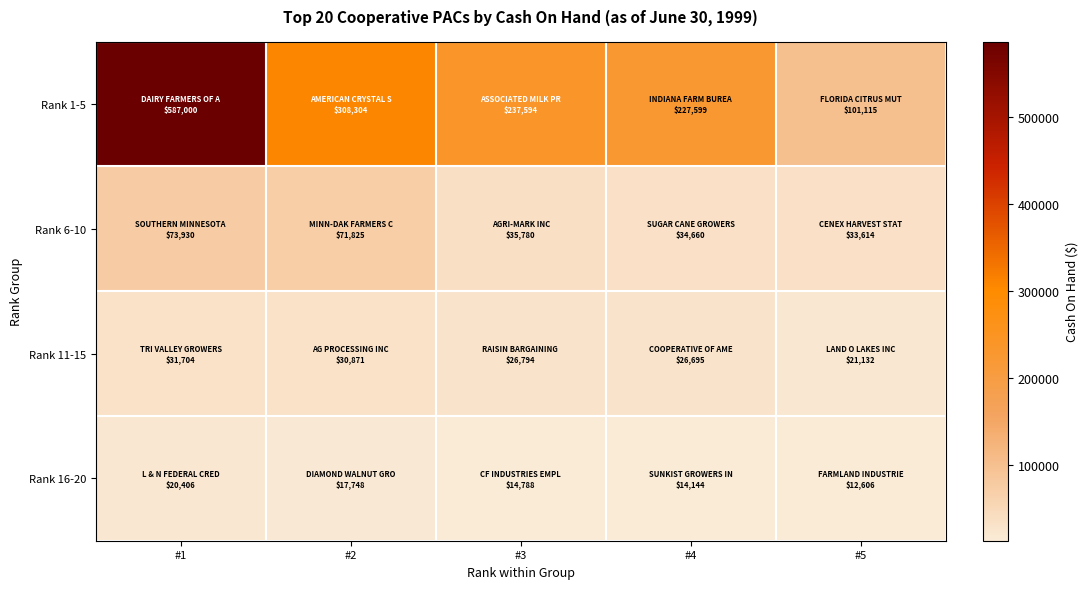

Reading right to left, transcribe all the data shown in this chart.

Rank 1-5: #5=101115	#4=227599	#3=237594	#2=308304	#1=587000
Rank 6-10: #5=33614	#4=34660	#3=35780	#2=71825	#1=73930
Rank 11-15: #5=21132	#4=26695	#3=26794	#2=30871	#1=31704
Rank 16-20: #5=12606	#4=14144	#3=14788	#2=17748	#1=20406